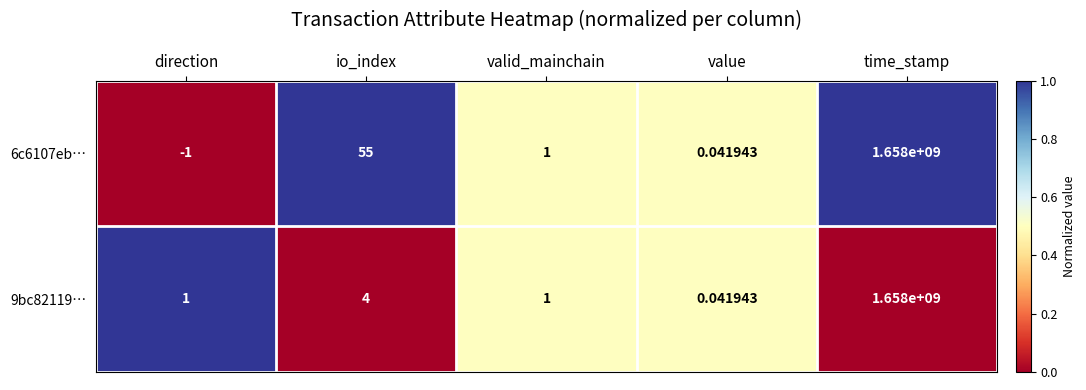

Is the value of 9bc82119… at valid_mainchain greater than the value of 6c6107eb… at io_index?

No